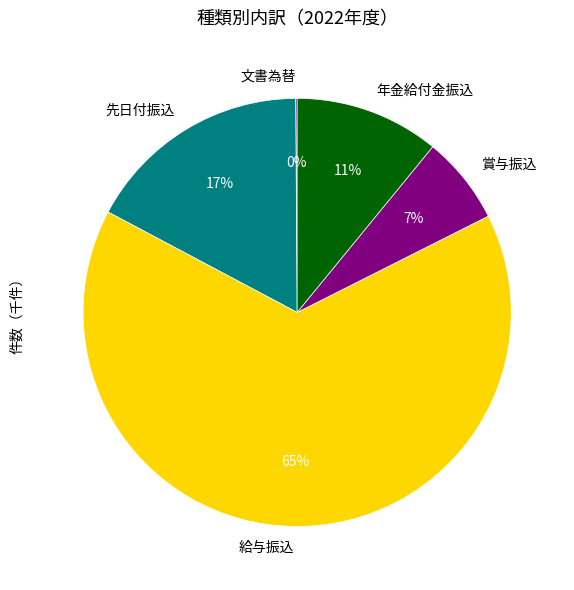

To the nearest percent, what portion does 年金給付金振込 represent?

11%